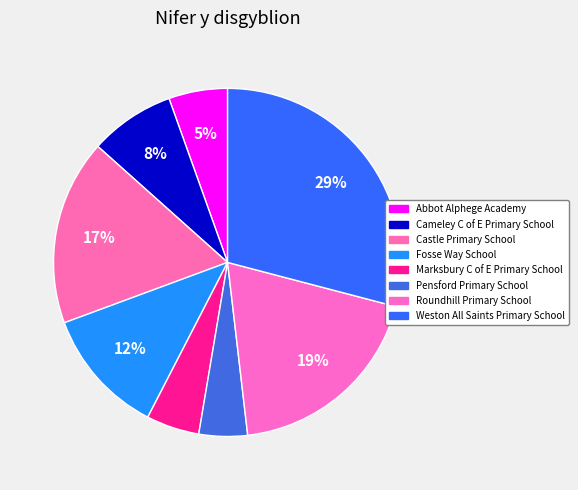

Count the number of slices in the pie.

8